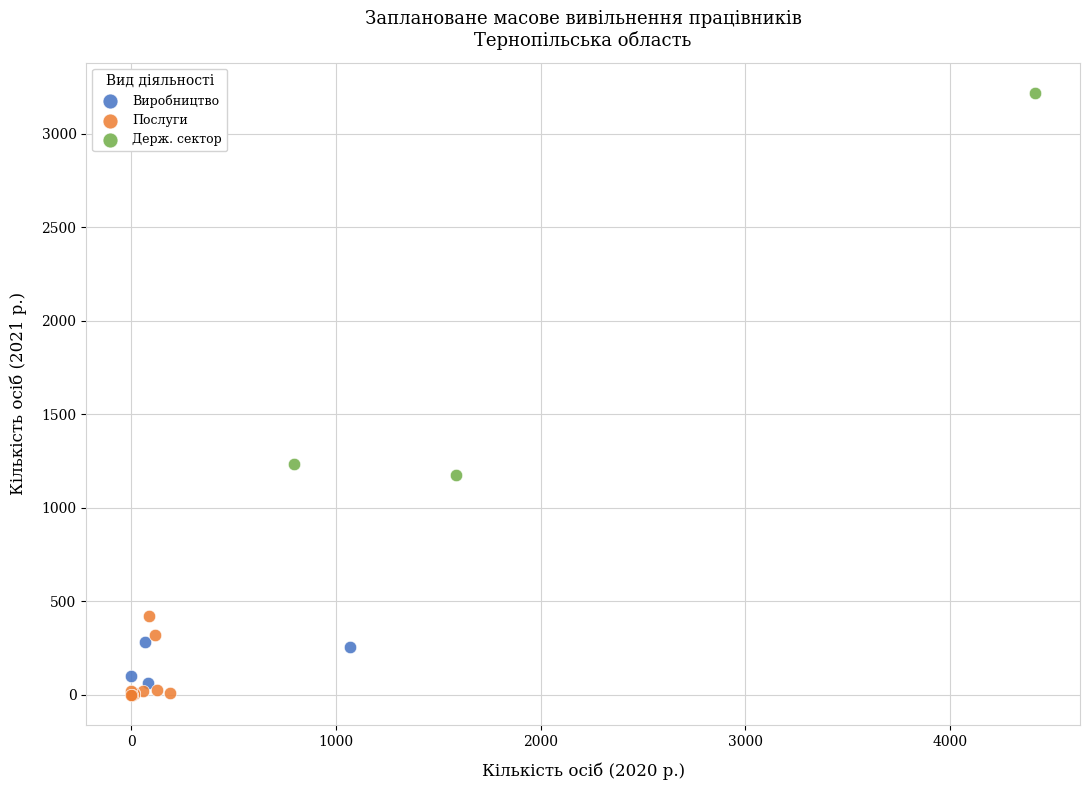

What are all the series names shown in the legend?

Виробництво, Послуги, Держ. сектор